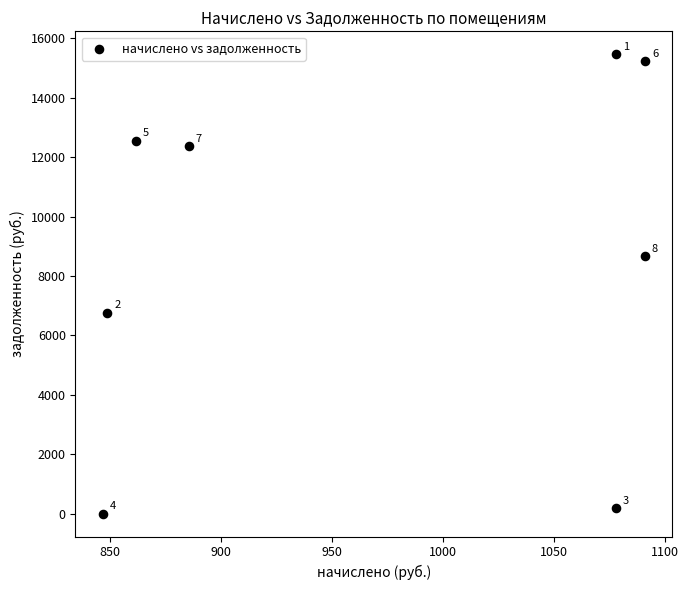

What is the range of X values (max minus min)?

244.1